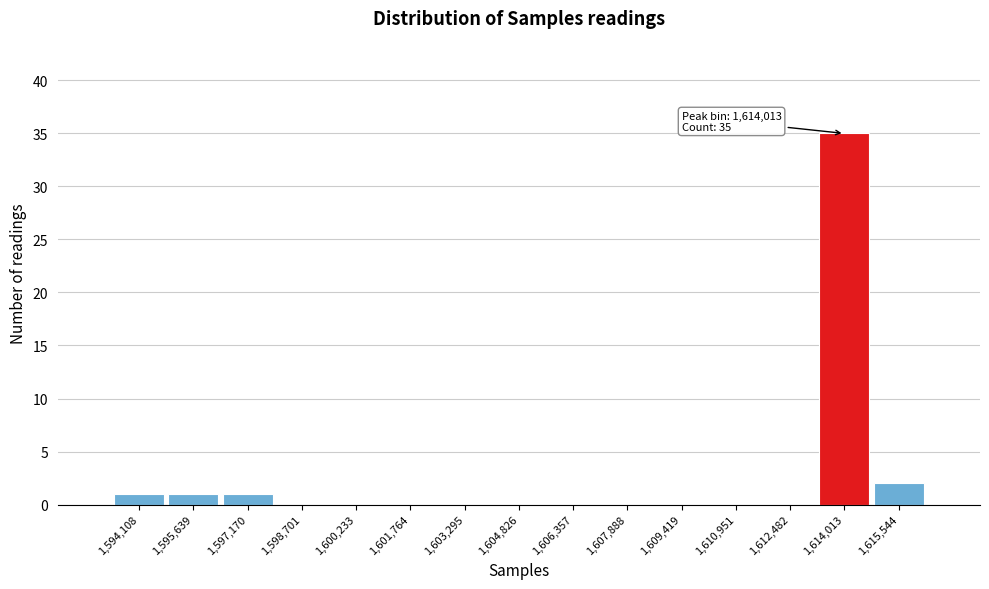

Over which range of the x-axis is the bar tallest?

1613200 to 1614800